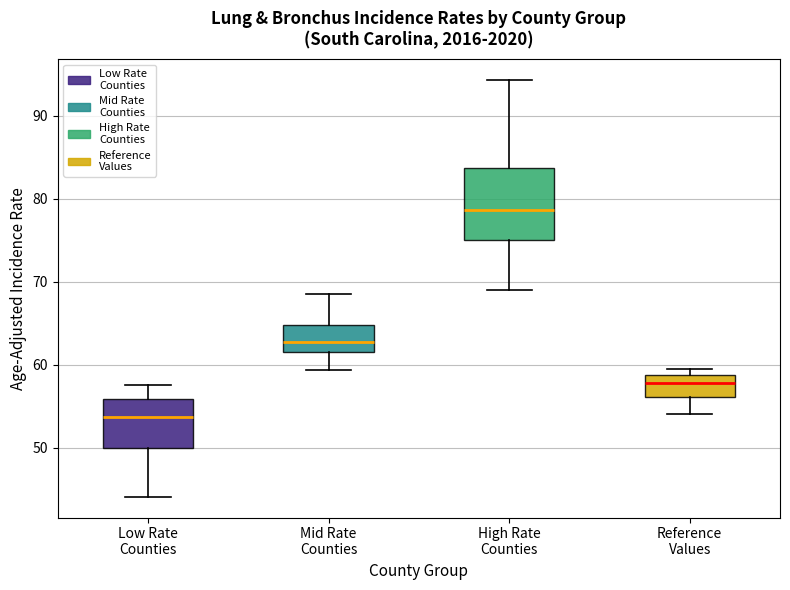

Reading left to right, read every box against the y-axis: the position of its median line, the range the box covers, and the ends of its whiskers. The values are not printed on the chart, so give them approximately, as read against the axis.

Low Rate Counties: median 54, box 50 to 56, whiskers 44 to 58
Mid Rate Counties: median 63, box 62 to 65, whiskers 59 to 69
High Rate Counties: median 79, box 75 to 84, whiskers 69 to 94
Reference Values: median 58, box 56 to 59, whiskers 54 to 60